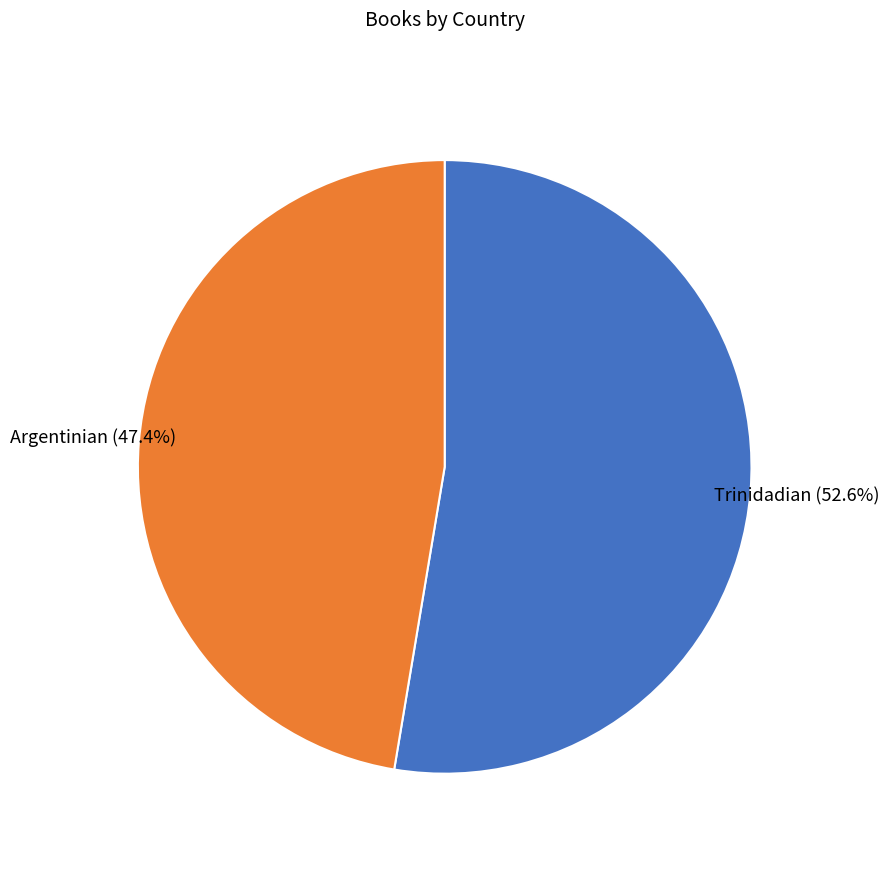

Does Argentinian represent more than half of the total?

No